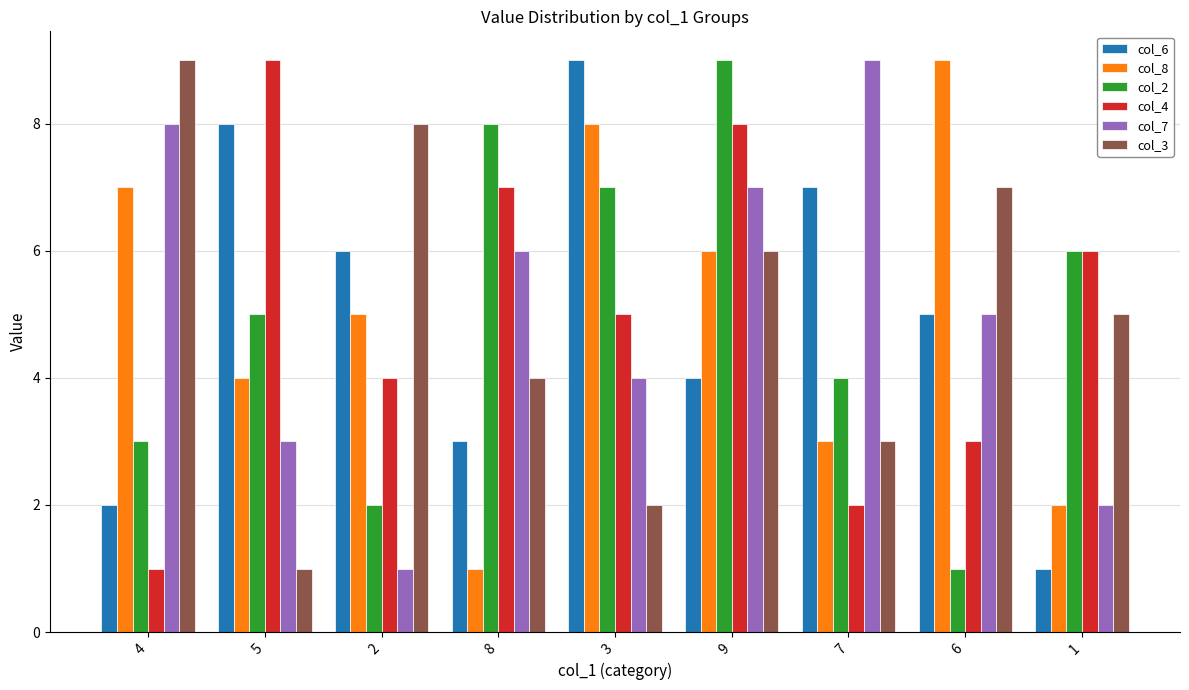

What is the label of the 8th bar from the left?

6